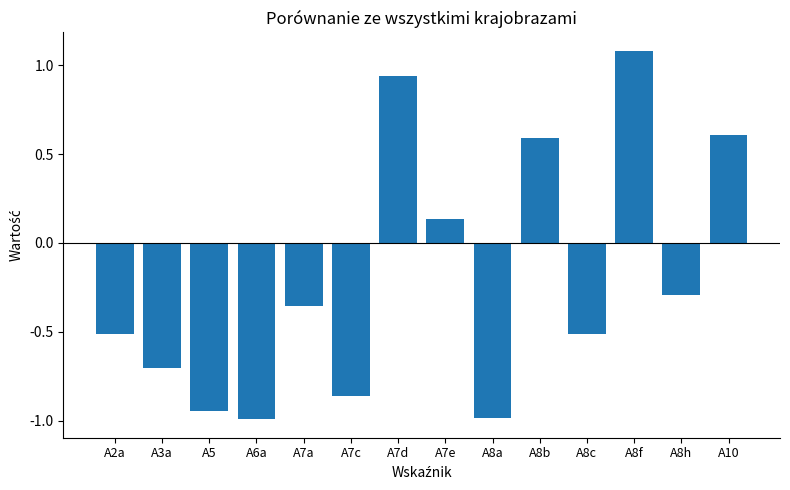

Which category has the highest value across all series?

A8f